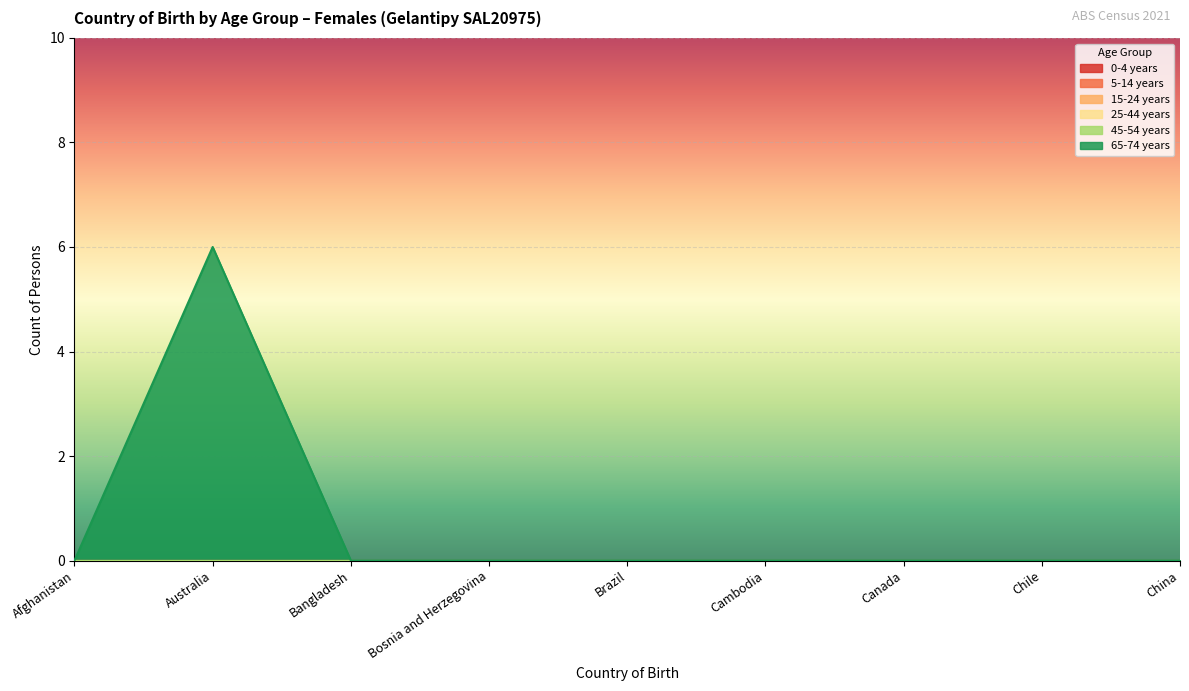

How many lines are shown in the chart?

6